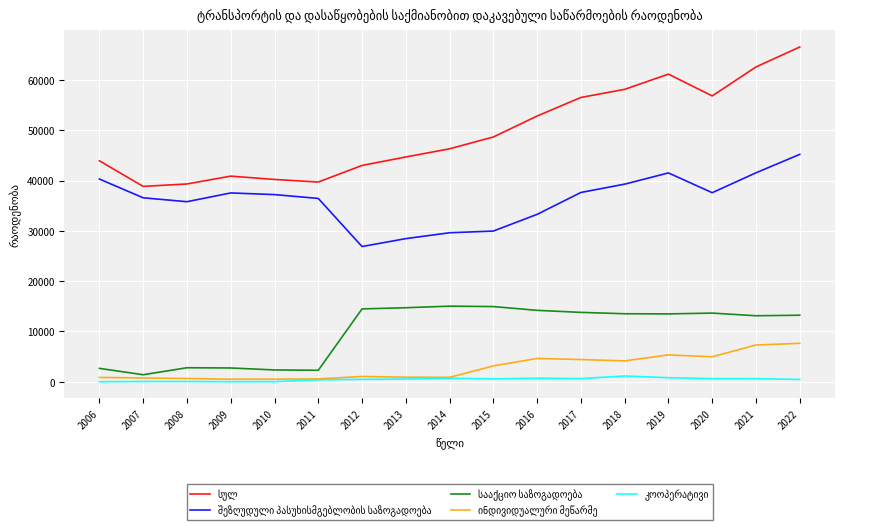

At which category is the sum across all series the highest?

2022